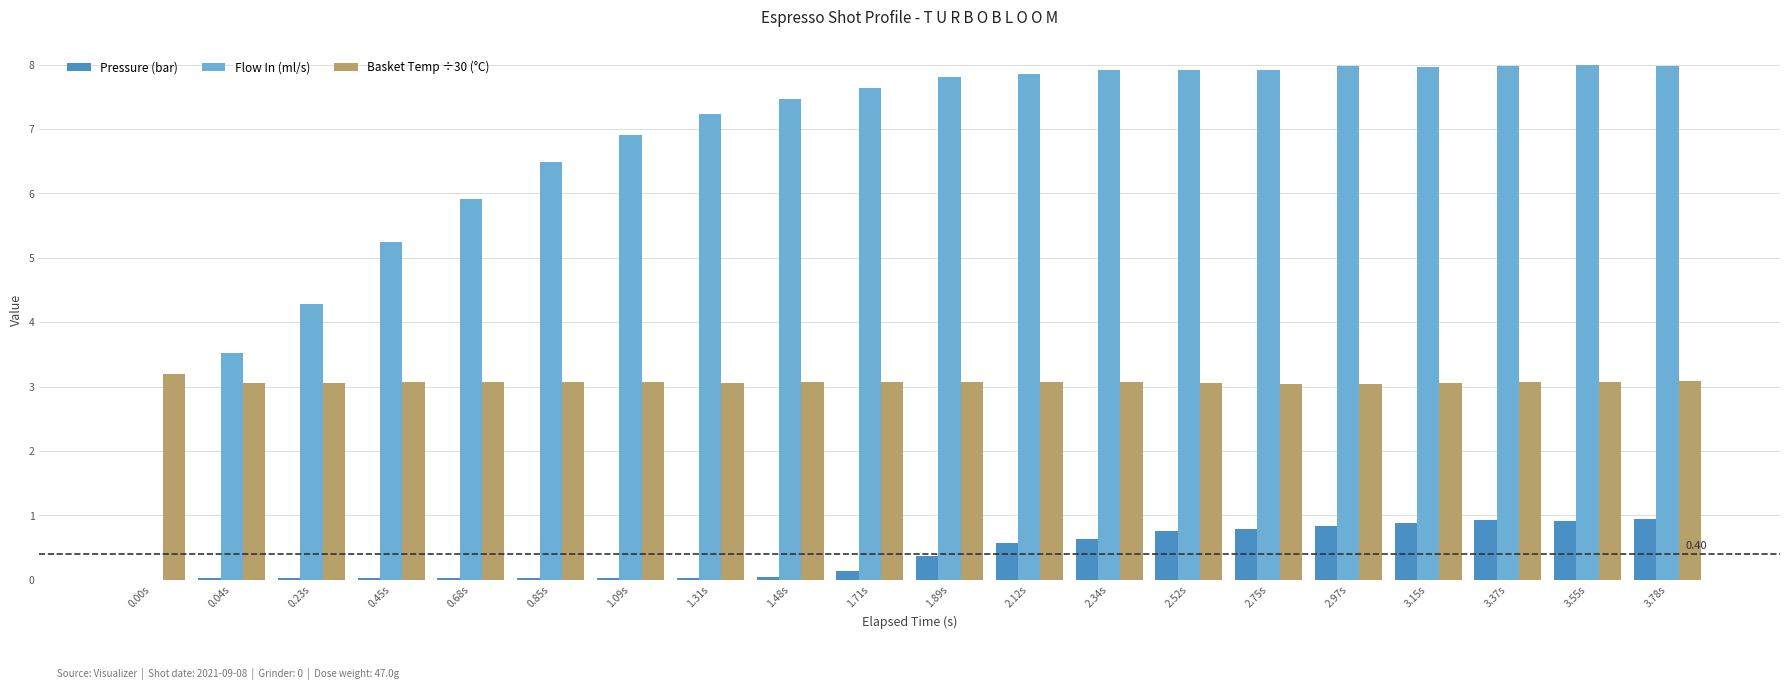

How many data points does each series have?

20